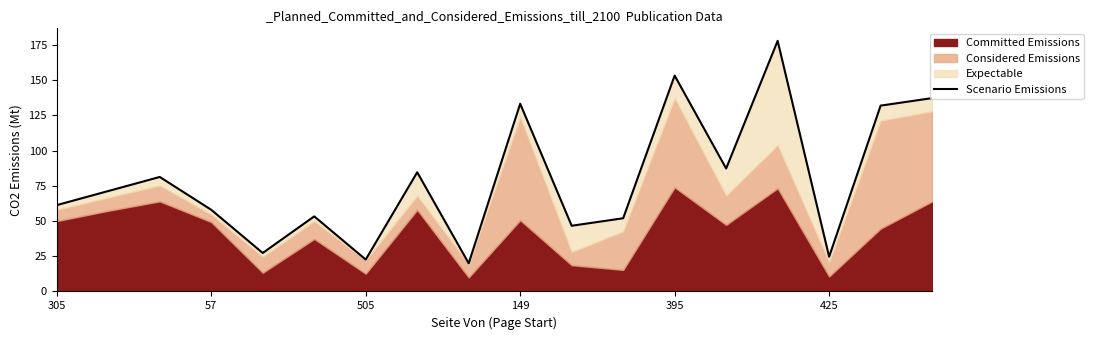

What position from the left is 57?

2